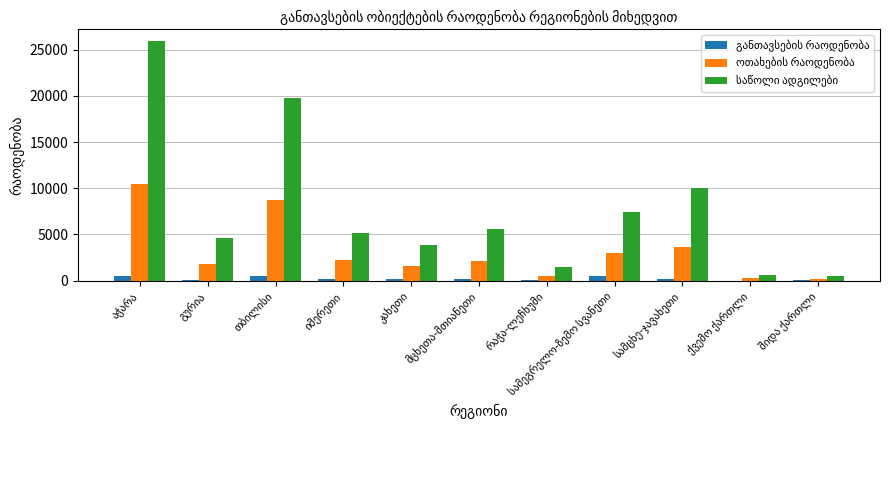

How many distinct data groups are displayed?

3